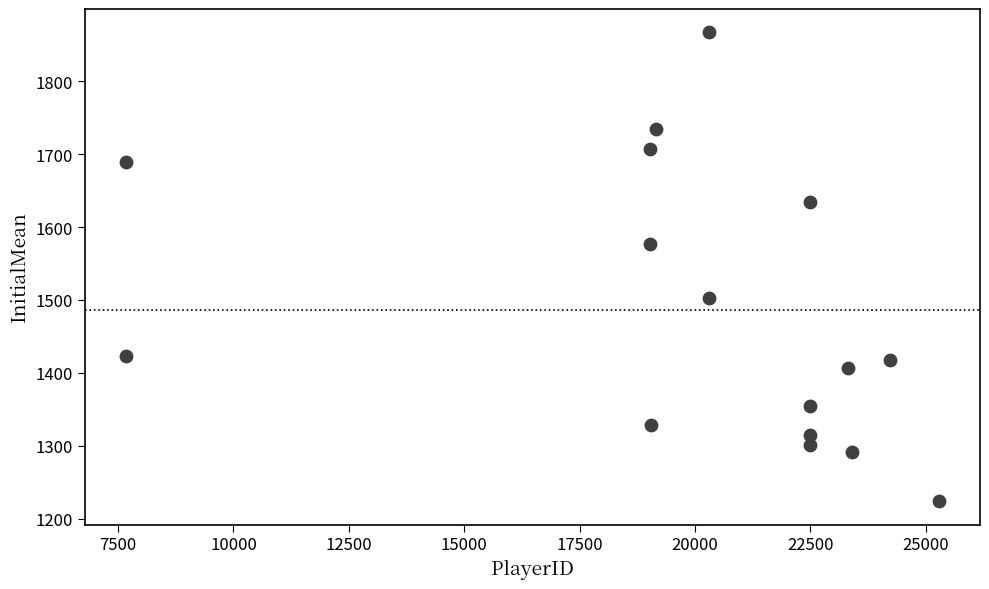

What is the range of Y values (max minus min)?

643